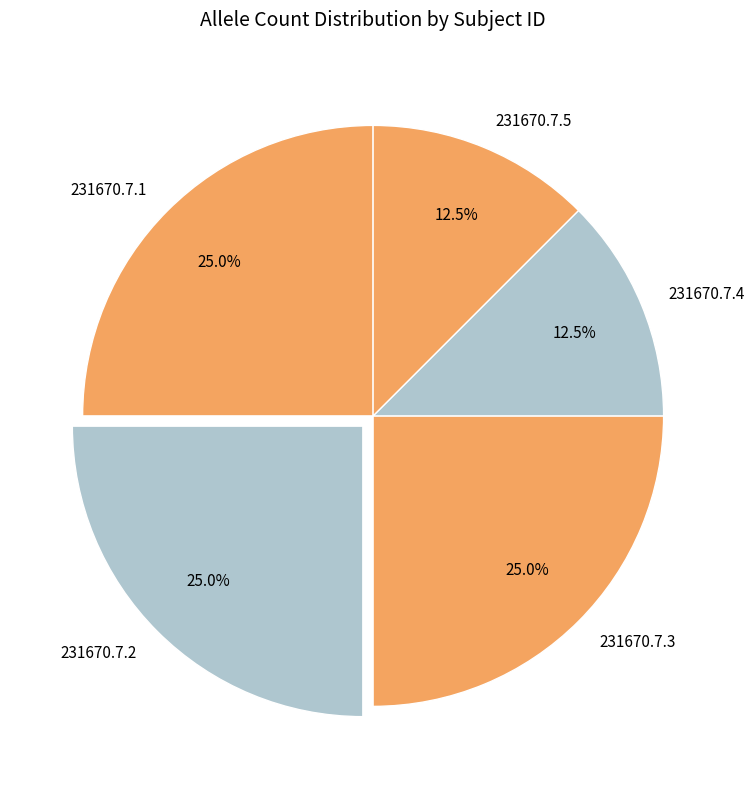

What percentage do 231670.7.5 and 231670.7.2 together represent?

37.5%